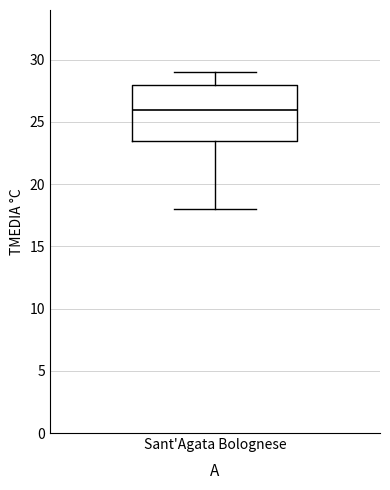

Read this box plot against the y-axis: the position of the median line, the range covered by the box, and the ends of both whiskers. The values are not printed on the chart, so give them approximately, as read against the axis.

median 26.0, box 23.5 to 28.0, whiskers 18.0 to 29.0